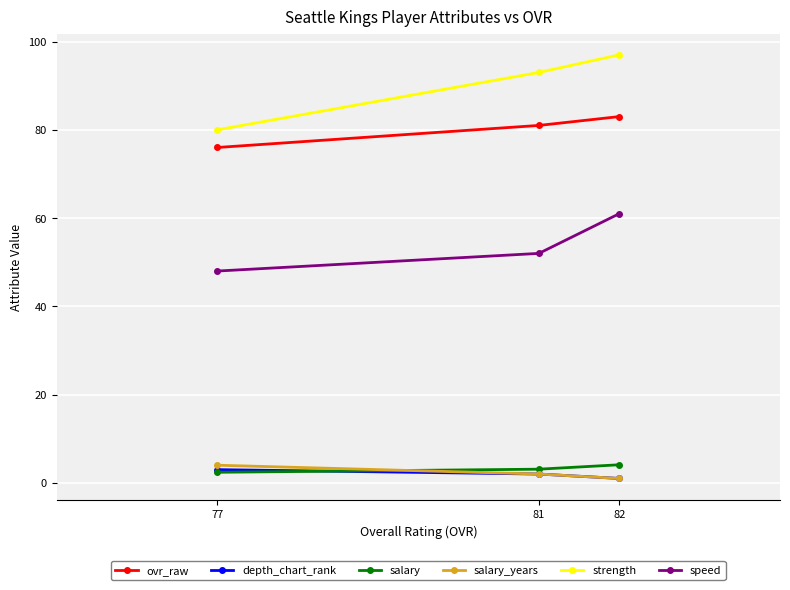

True or false: depth_chart_rank has a value of 1.0 at 82.

True